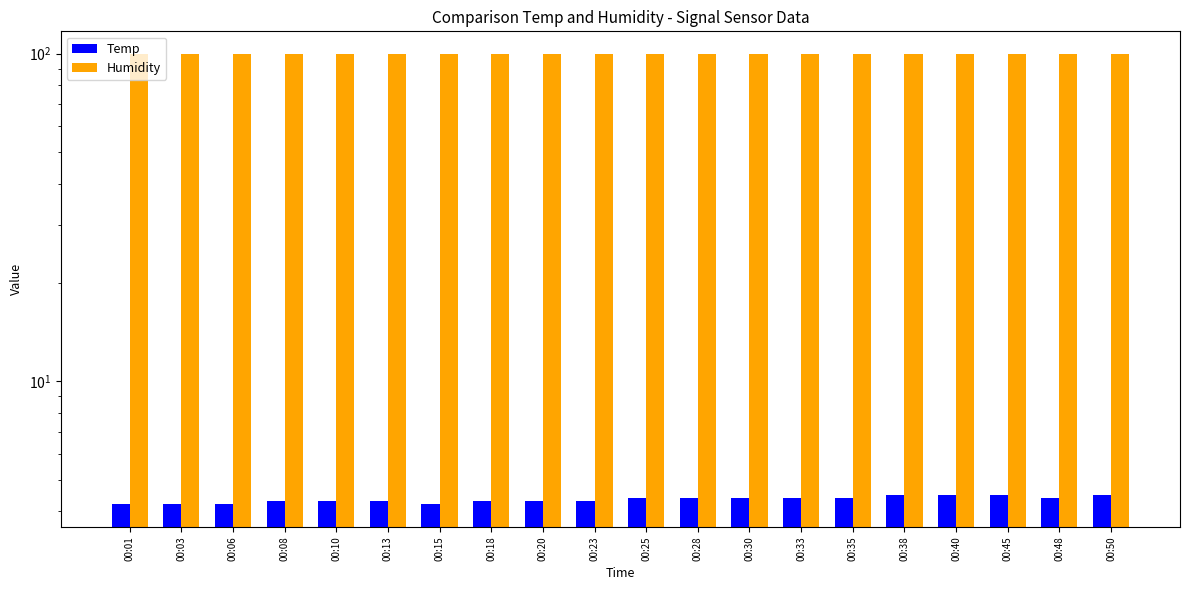

What is the approximate value of Temp at 00:08?

4.3